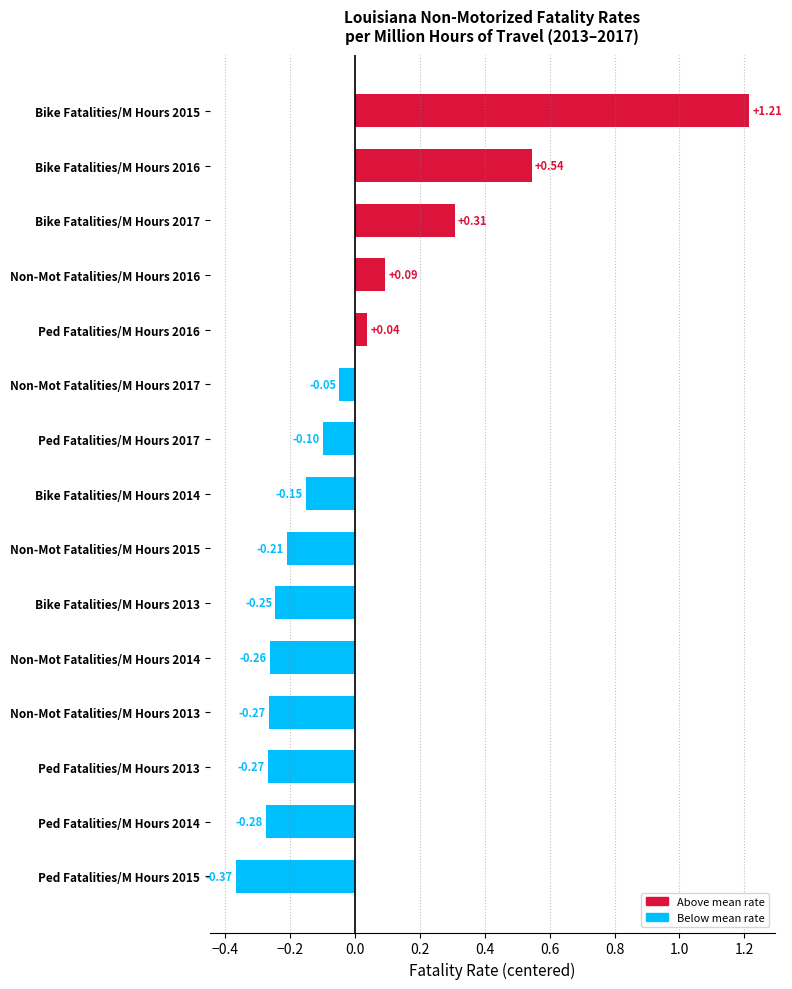

How many bars are there in total?

15